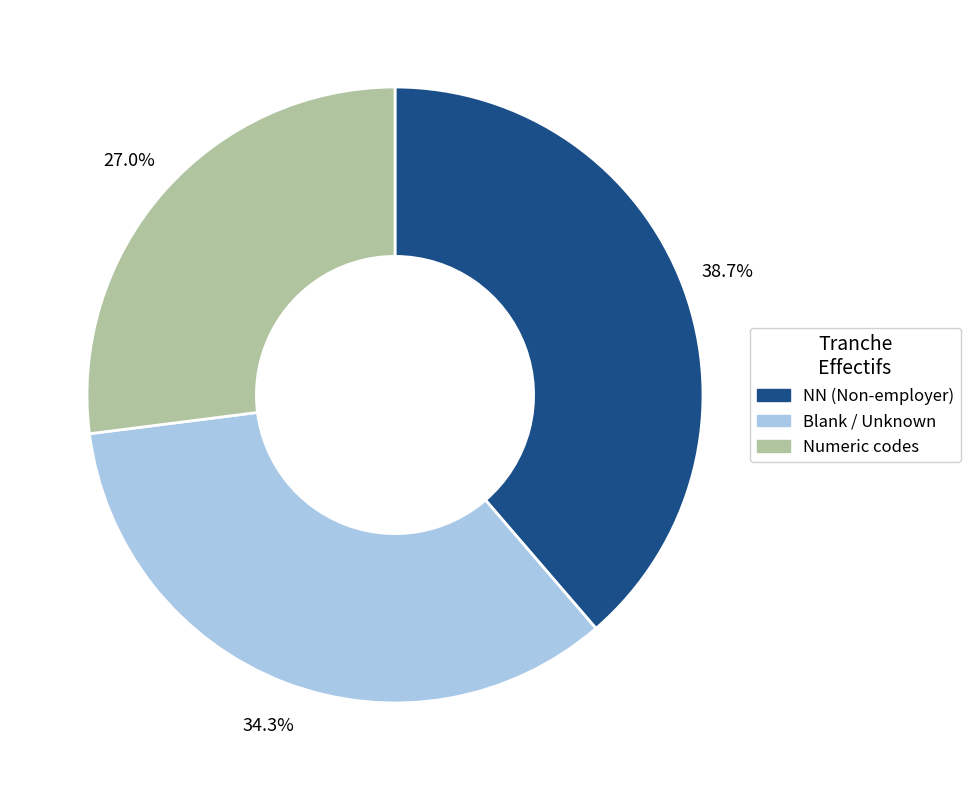

Rank the categories by value from lowest to highest.

Numeric codes, Blank / Unknown, NN (Non-employer)